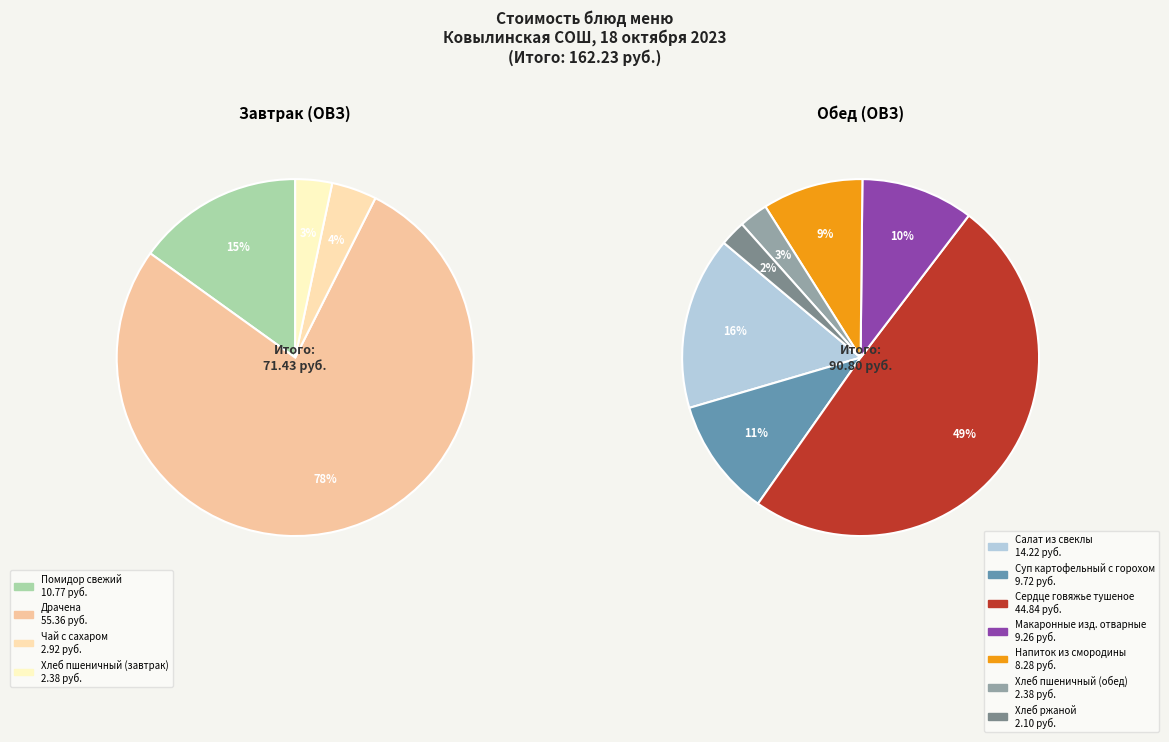

True or false: Драчена accounts for 27% of the total.

False